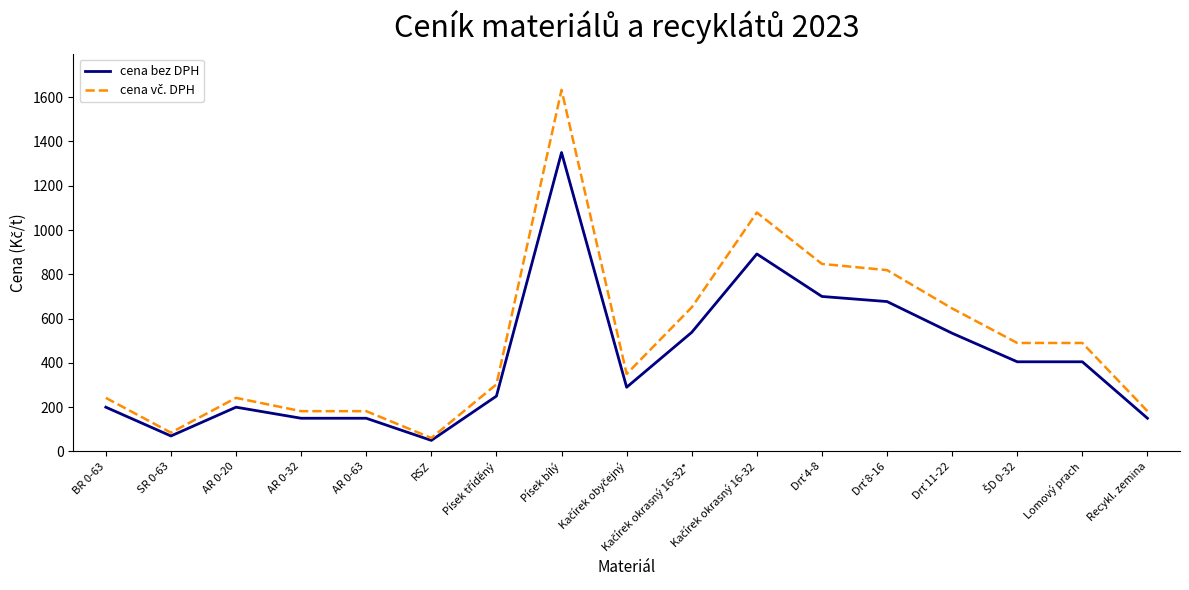

What is the spread (max minus min) of values at RSZ?

11